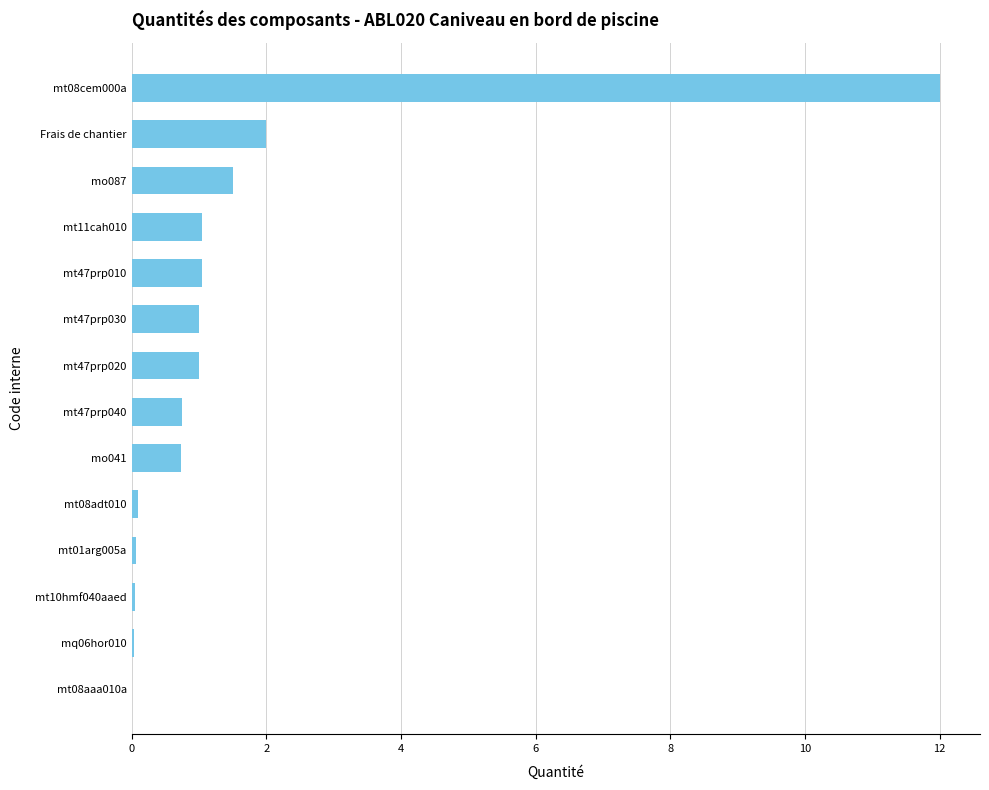

At which label is the value closest to 6?

Frais de chantier